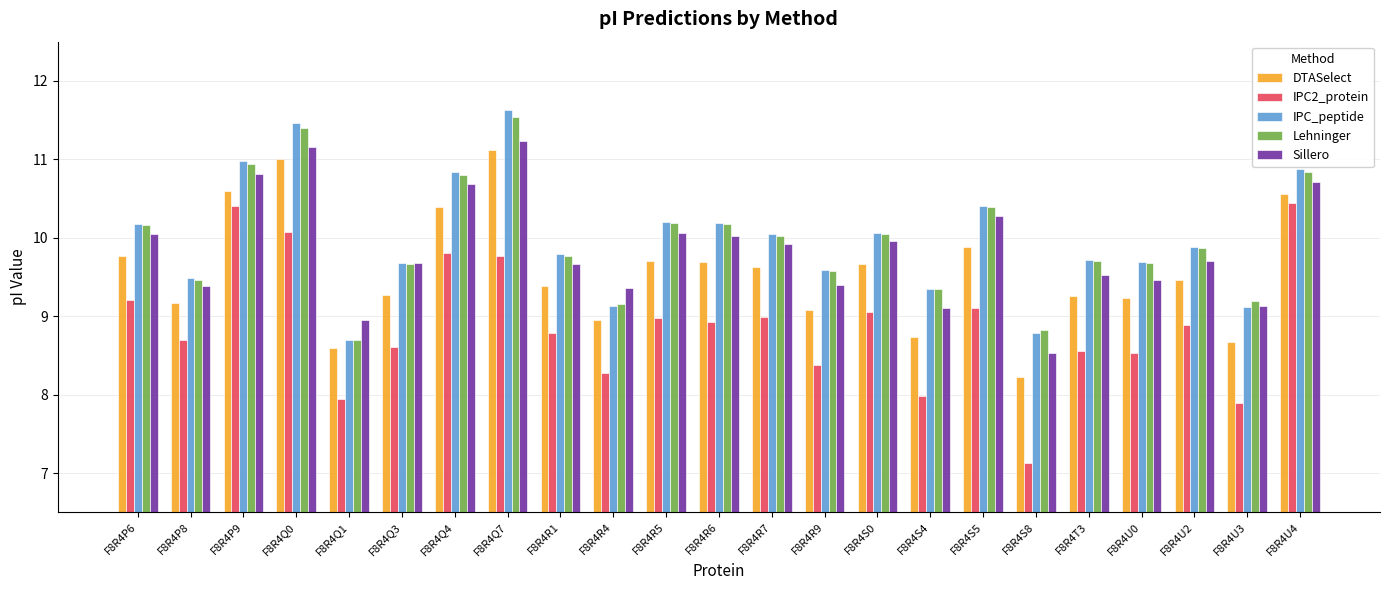

What is the minimum value shown in the chart?

7.1